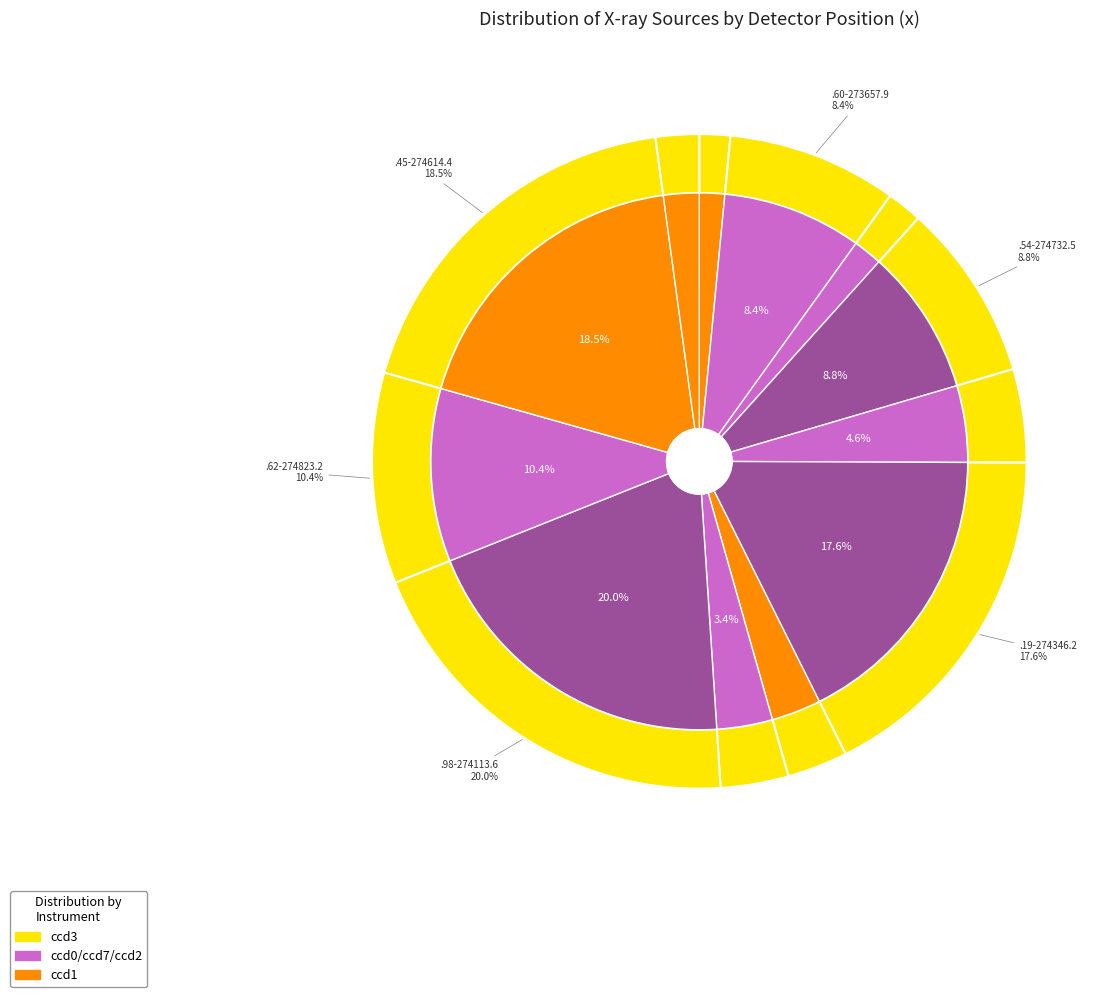

Is 2 the majority of the pie?

No